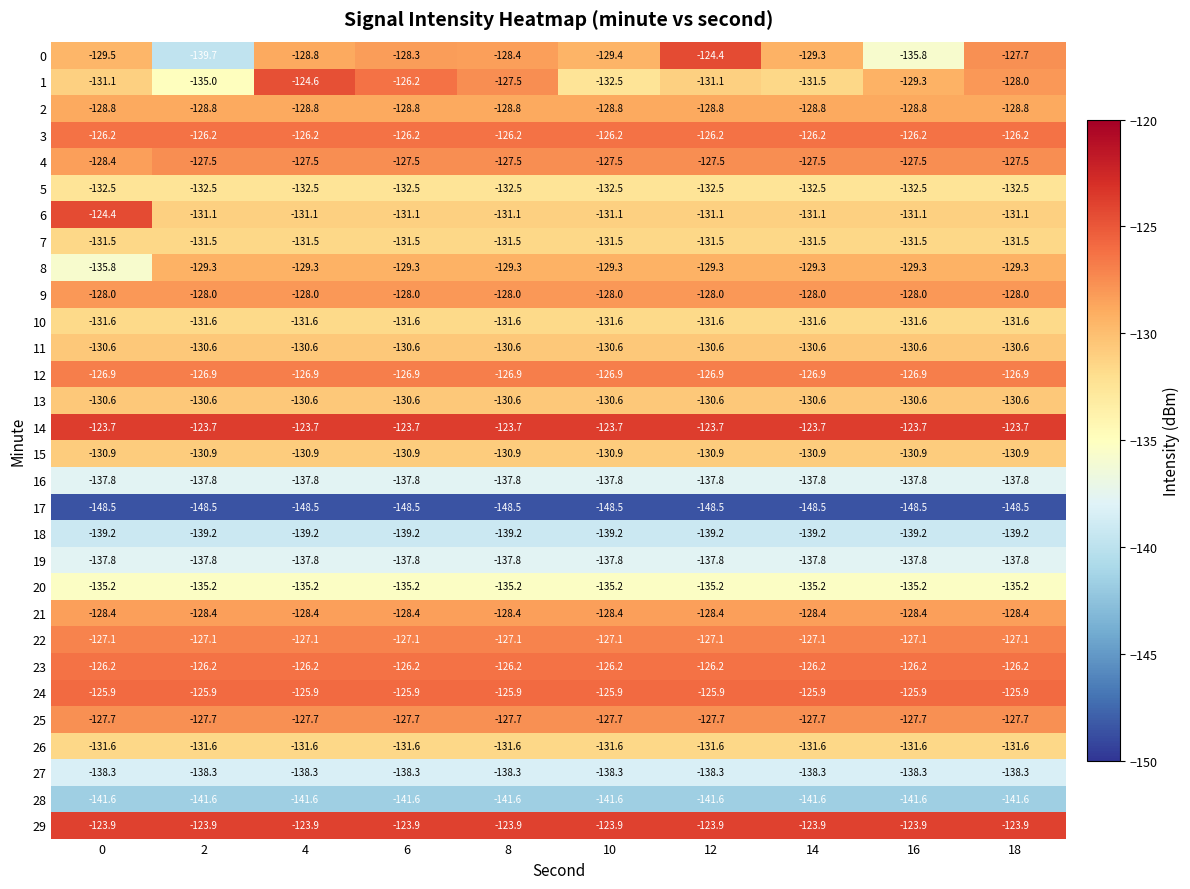

What is the maximum value shown in the chart?

-123.7